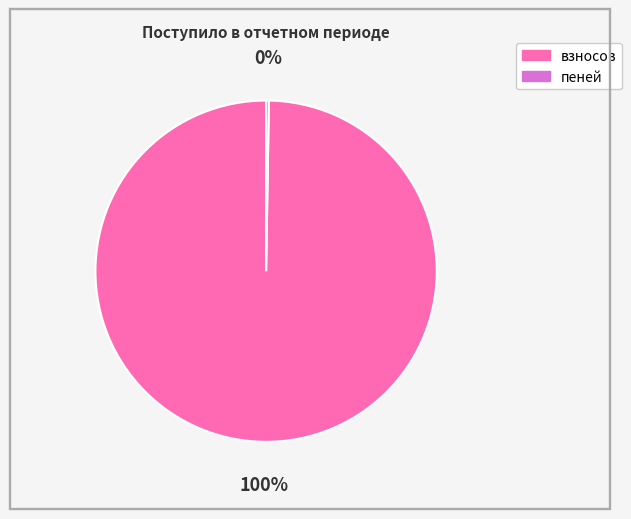

Which category has the biggest portion of the pie?

взносов